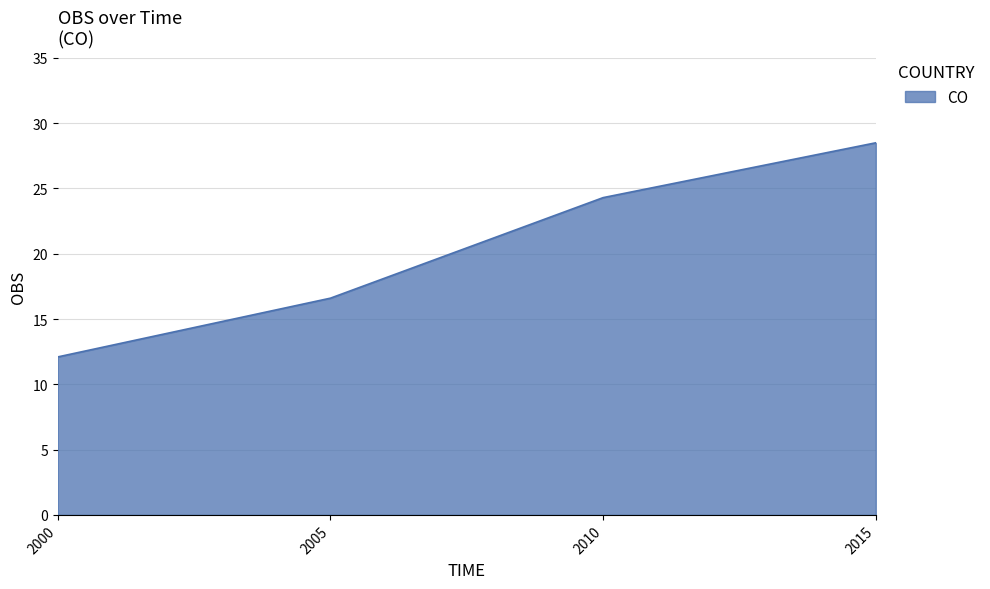

What is the difference between the maximum and minimum values?

16.4